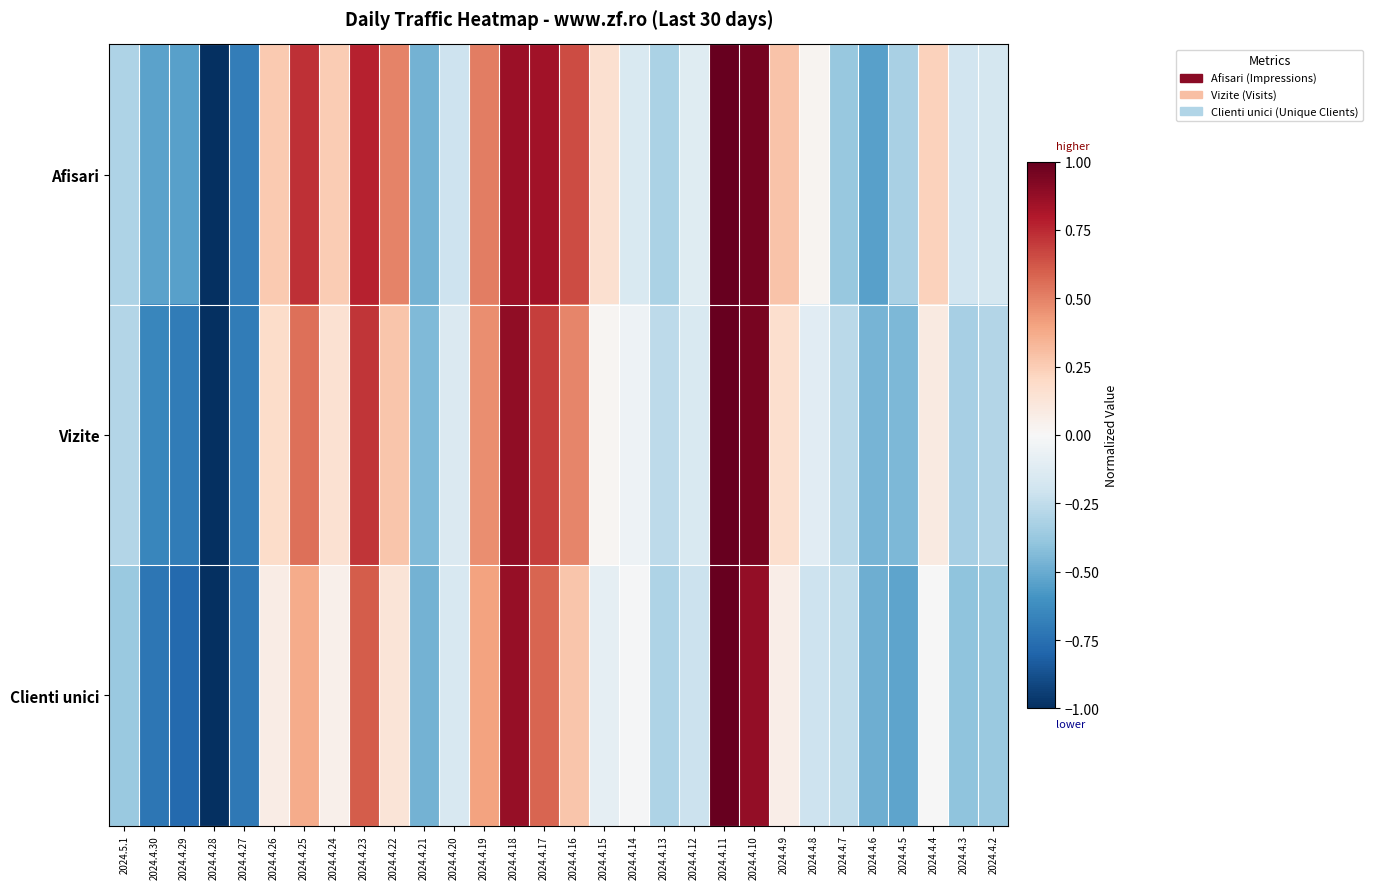

Which series has the largest range (max minus min)?

Afisari